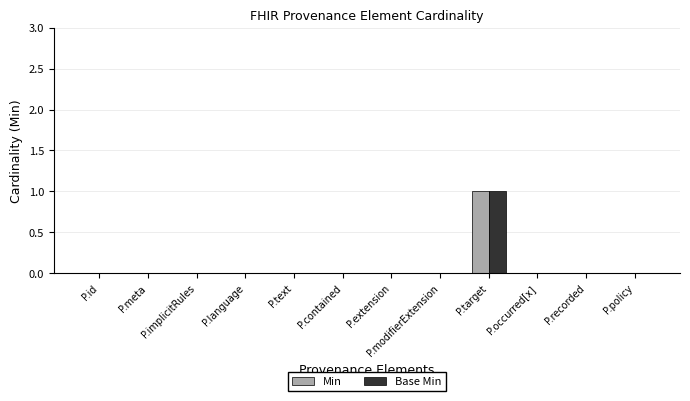

Reading left to right, list all the values displayed in this chart.

Min: P.id=0	P.meta=0	P.implicitRules=0	P.language=0	P.text=0	P.contained=0	P.extension=0	P.modifierExtension=0	P.target=1	P.occurred[x]=0	P.recorded=0	P.policy=0
Base Min: P.id=0	P.meta=0	P.implicitRules=0	P.language=0	P.text=0	P.contained=0	P.extension=0	P.modifierExtension=0	P.target=1	P.occurred[x]=0	P.recorded=0	P.policy=0